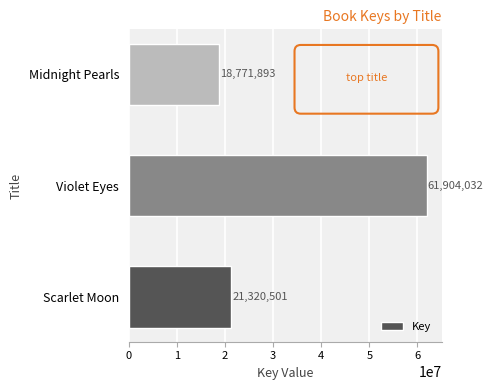

List the labels in order of value, largest first.

Violet Eyes, Scarlet Moon, Midnight Pearls